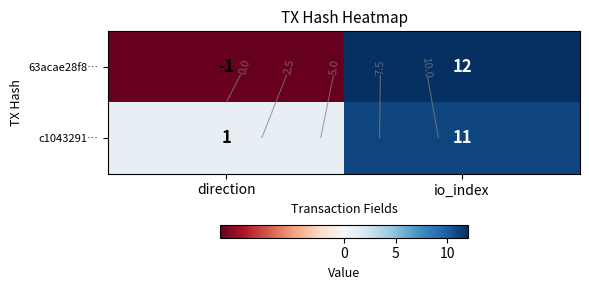

What is the highest value of the 63acae28f8… series?

12